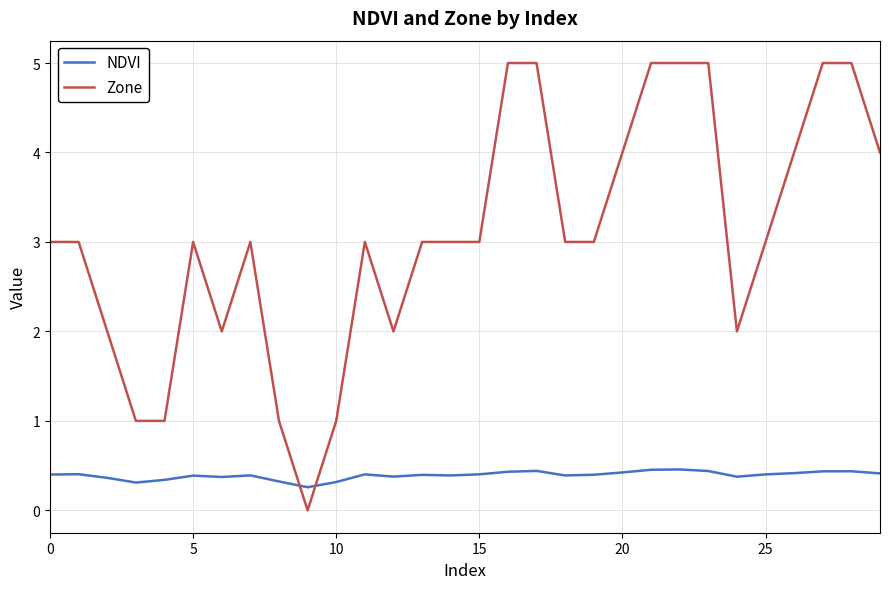

Rank the series by their maximum value, from highest to lowest.

Zone, NDVI